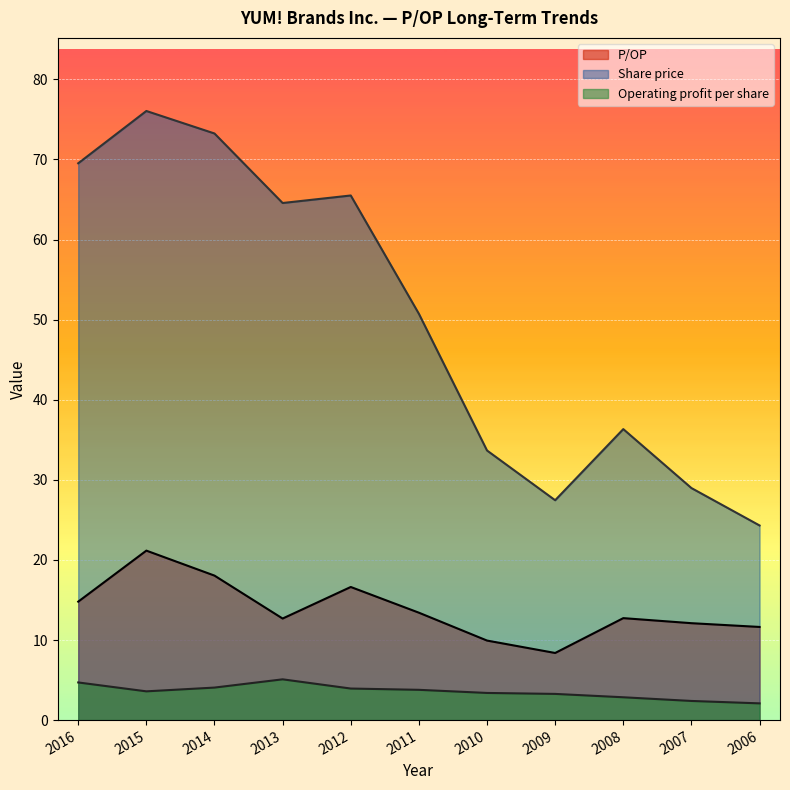

Rank the series at 2008 from lowest to highest value.

Operating profit per share, P/OP, Share price